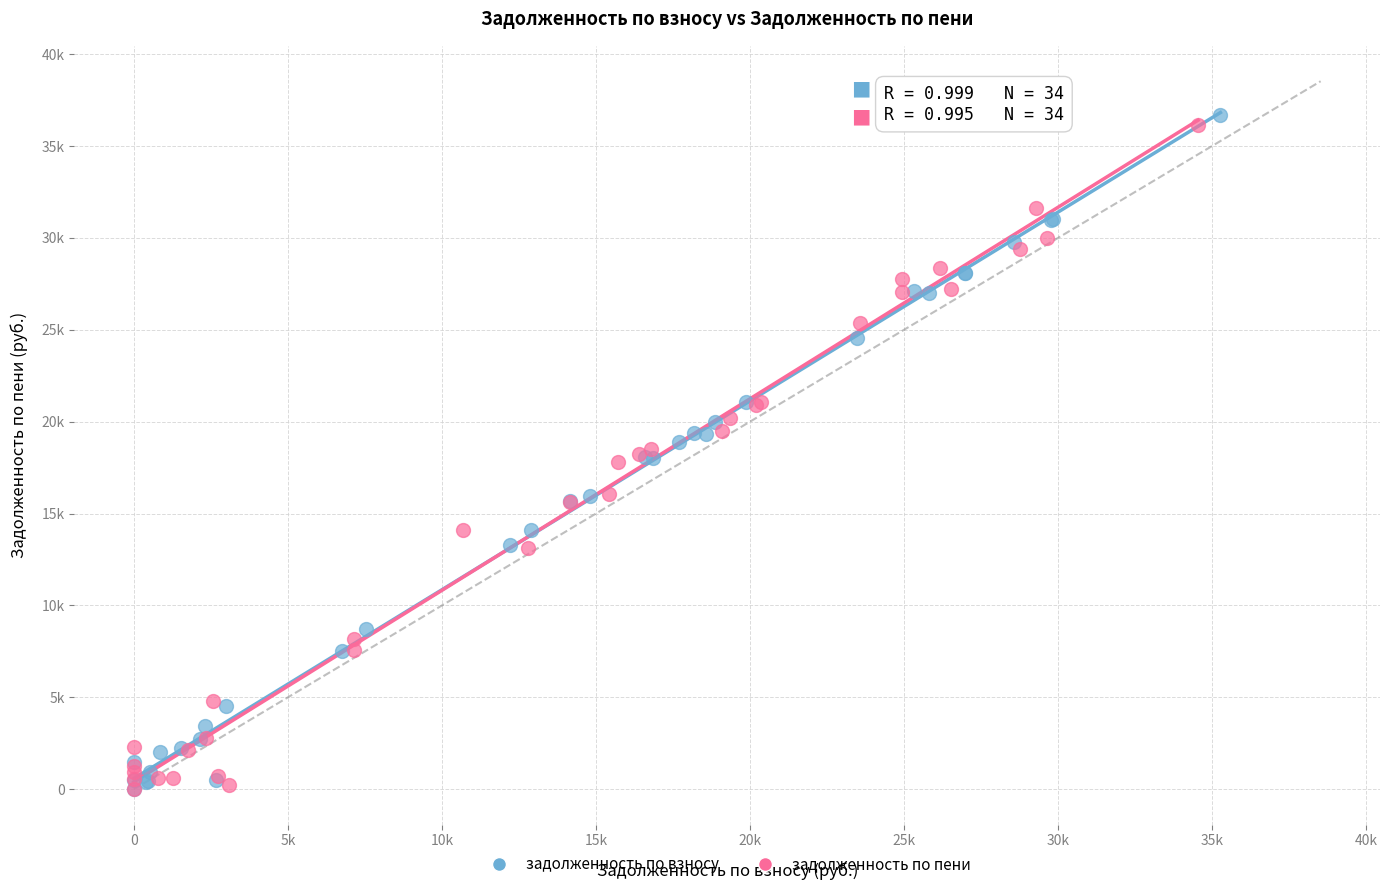

What are all the series names shown in the legend?

задолженность по взносу, задолженность по пени